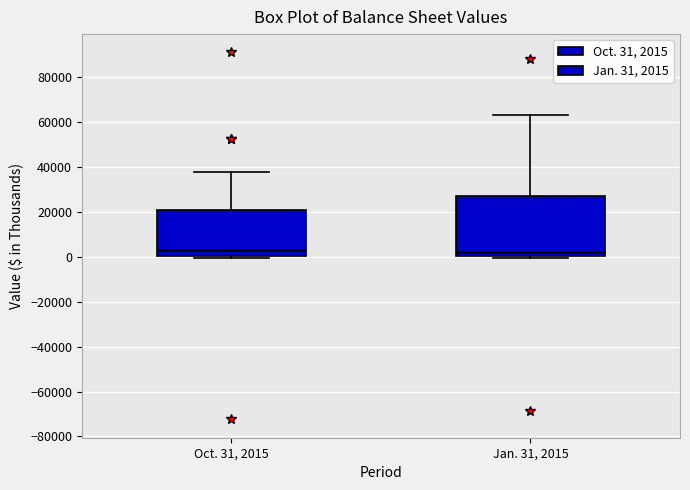

Which box is the tallest, from its lower edge to its upper edge?

Jan. 31, 2015